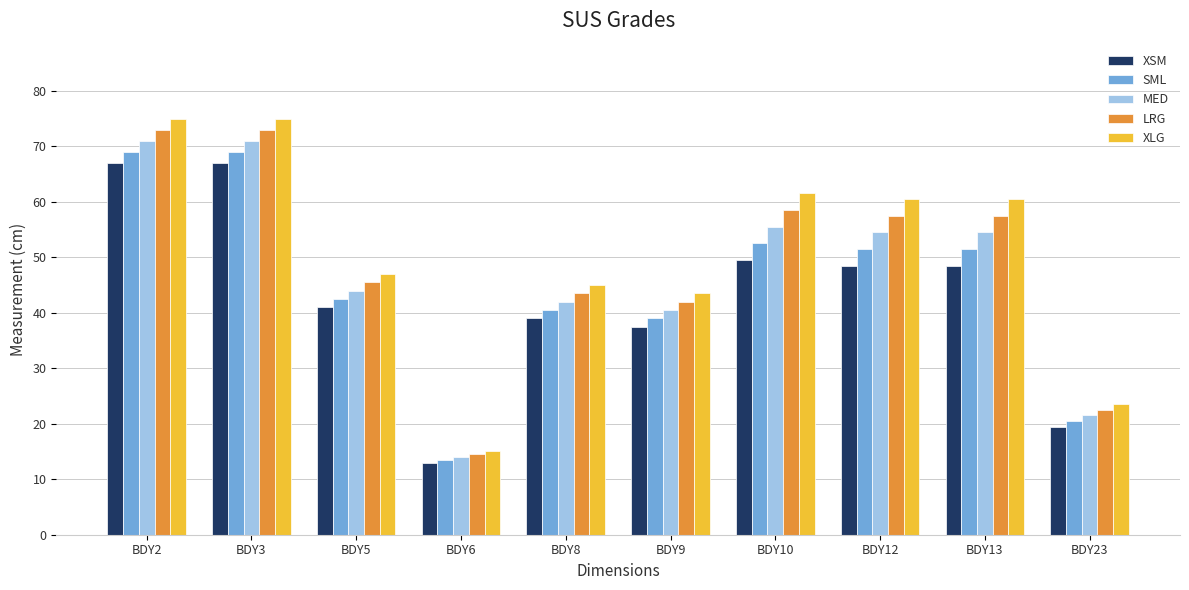

What is the sum of the SML values at BDY9 and BDY13?

90.5